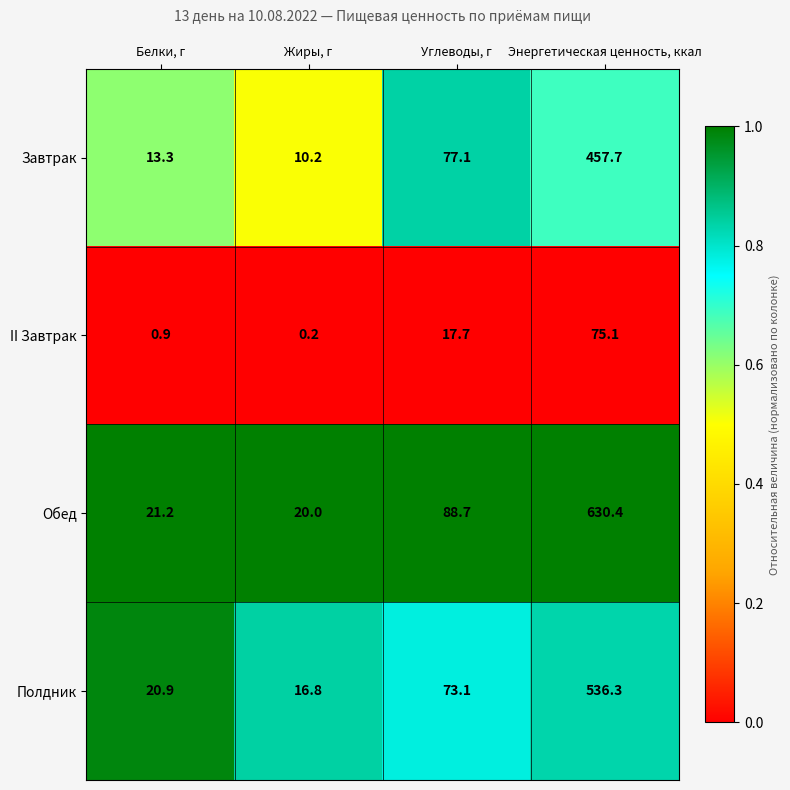

At which label is Полдник closest to 276?

Углеводы, г